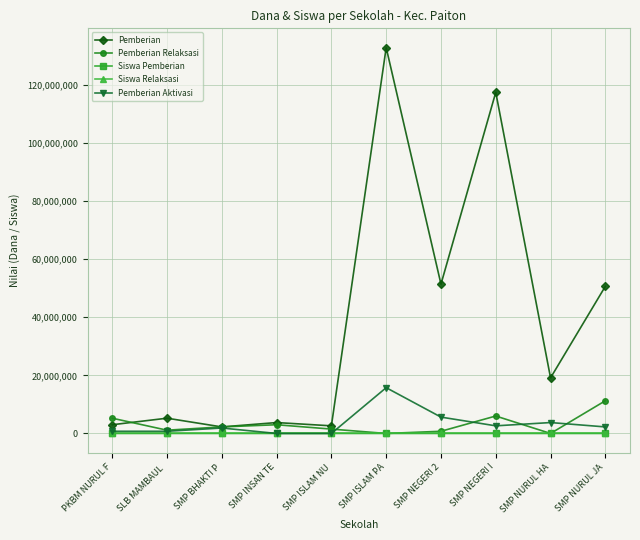

What is the difference between the second highest and minimum values in the Siswa Relaksasi series?

8